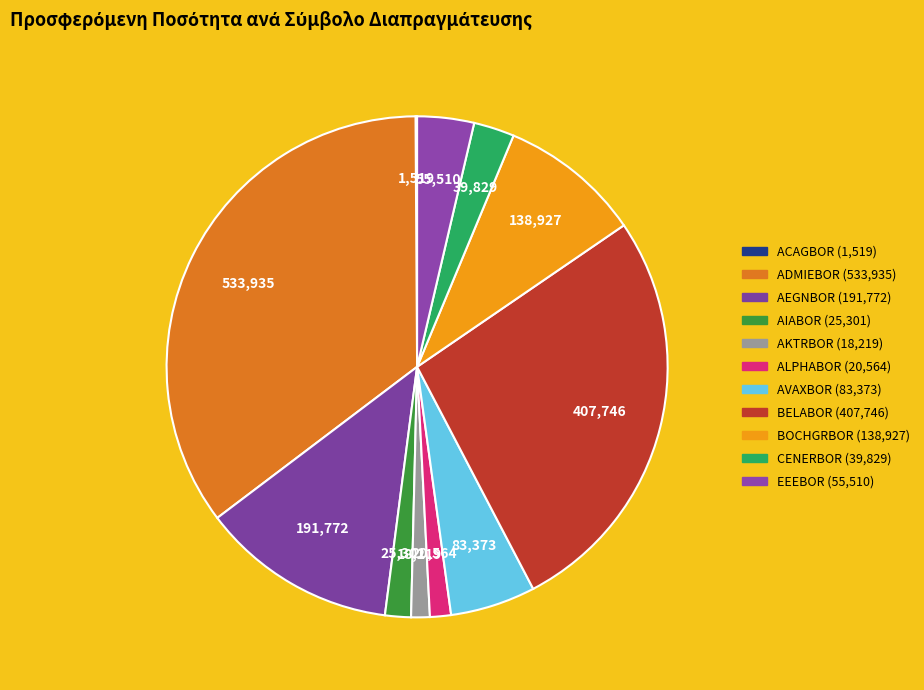

To the nearest percent, what portion does AEGNBOR represent?

13%